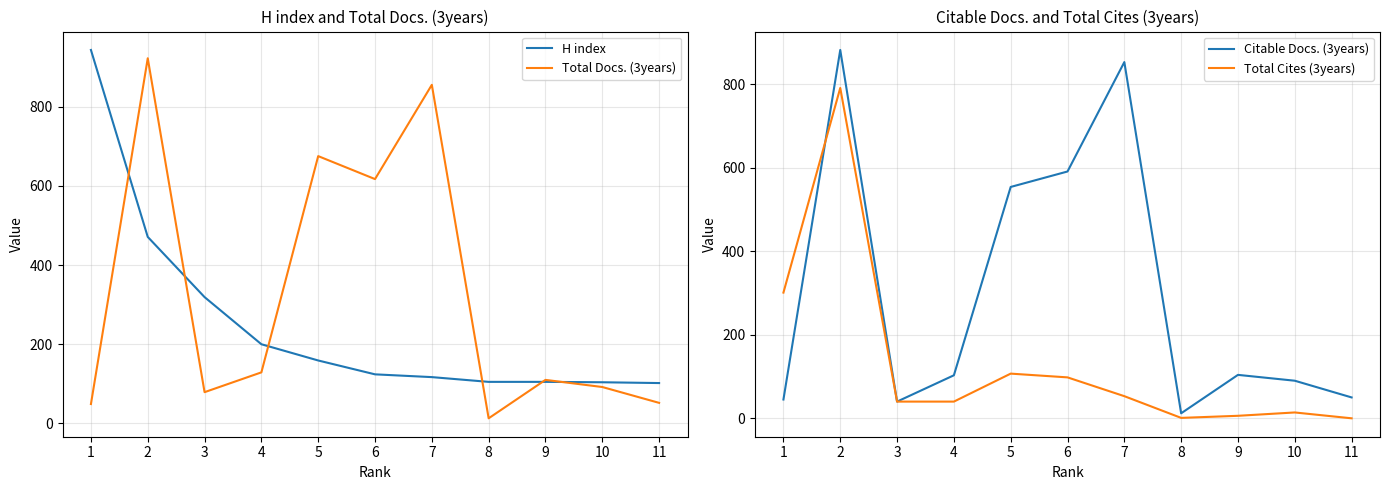

Between which two adjacent categories do Citable Docs. (3years) and Total Cites (3years) first intersect?

1 and 2